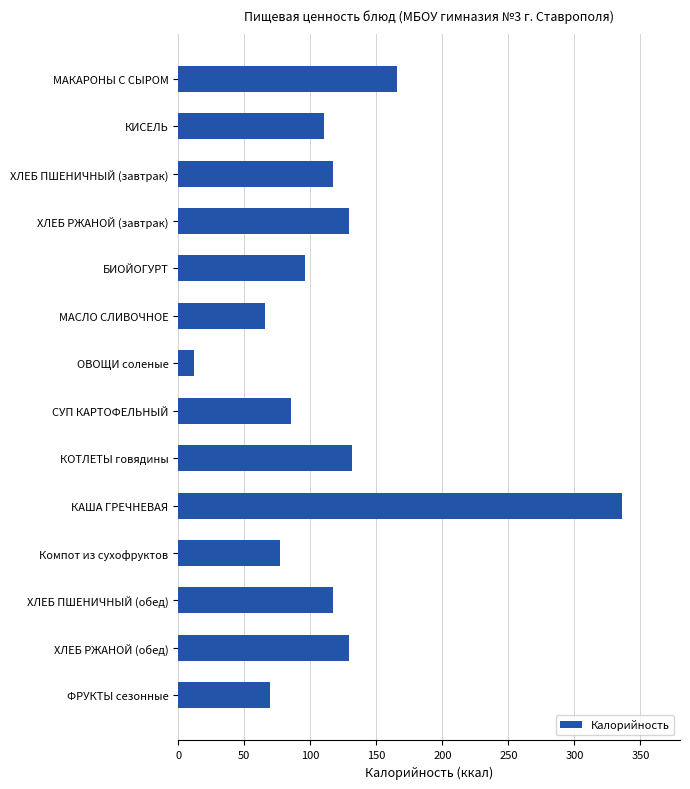

What is the change in value from МАСЛО СЛИВОЧНОЕ to Компот из сухофруктов?

+11.4